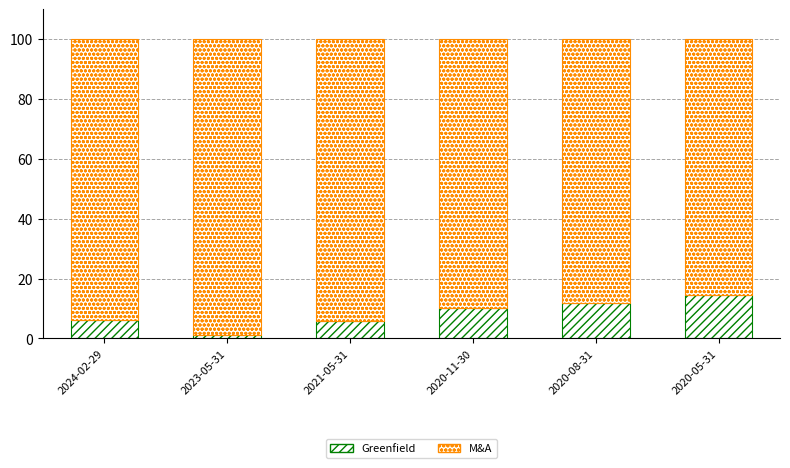

How many values in the Greenfield series exceed 10?

3